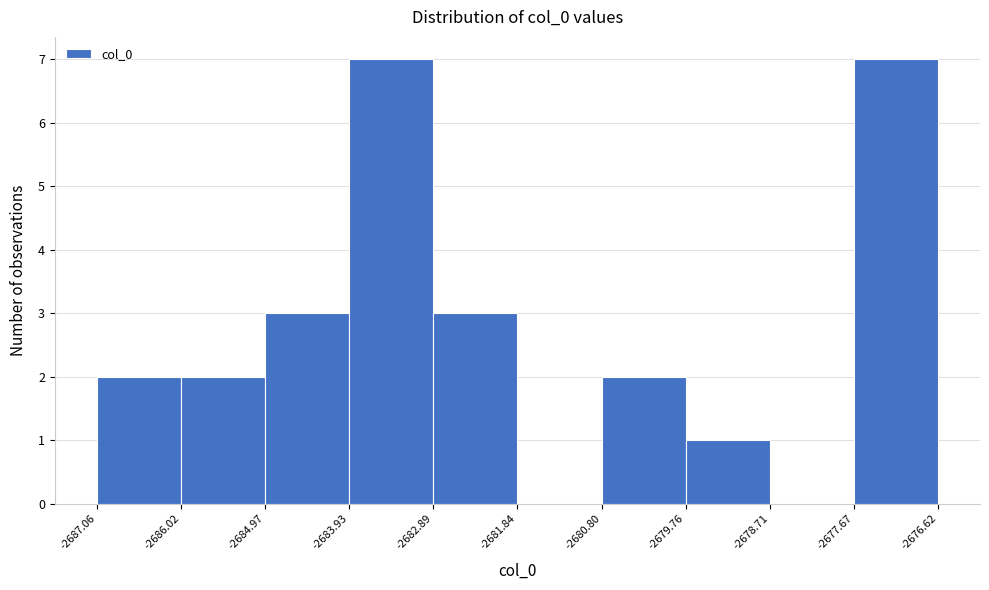

Reading left to right, transcribe this chart: for each bar, give the range it covers on the x-axis and its height. The values are not printed on the chart, so give them approximately, as read against the axis.

-2687.06 to -2686.02: 2
-2686.02 to -2684.97: 2
-2684.97 to -2683.93: 3
-2683.93 to -2682.89: 7
-2682.89 to -2681.84: 3
-2681.84 to -2680.80: 0
-2680.80 to -2679.76: 2
-2679.76 to -2678.71: 1
-2678.71 to -2677.67: 0
-2677.67 to -2676.62: 7